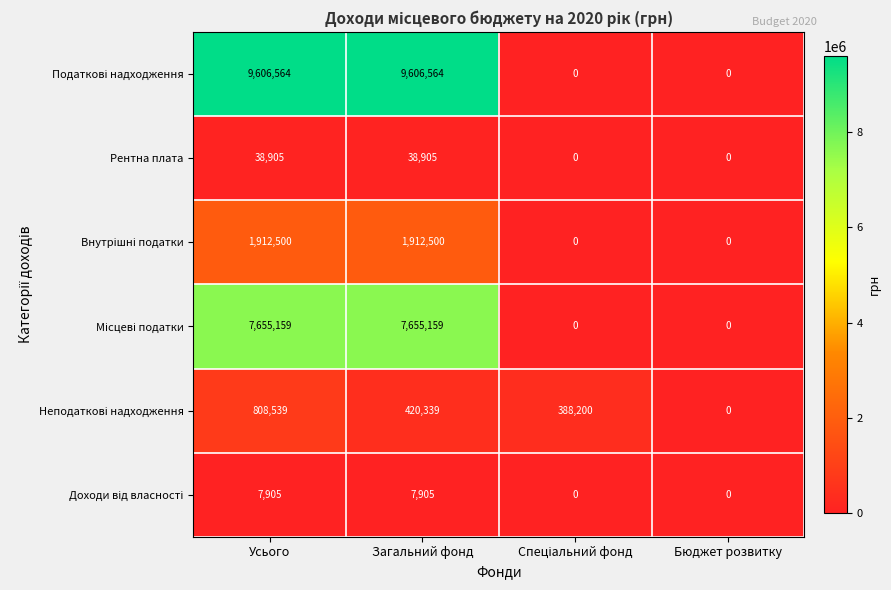

Is it true that Рентна плата equals 38905 at Загальний фонд?

True